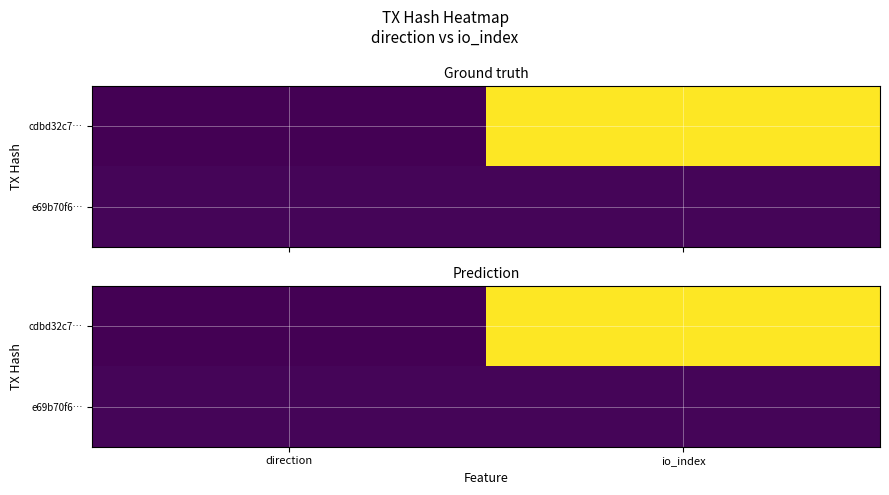

Which series has the largest range (max minus min)?

cdbd32c7…